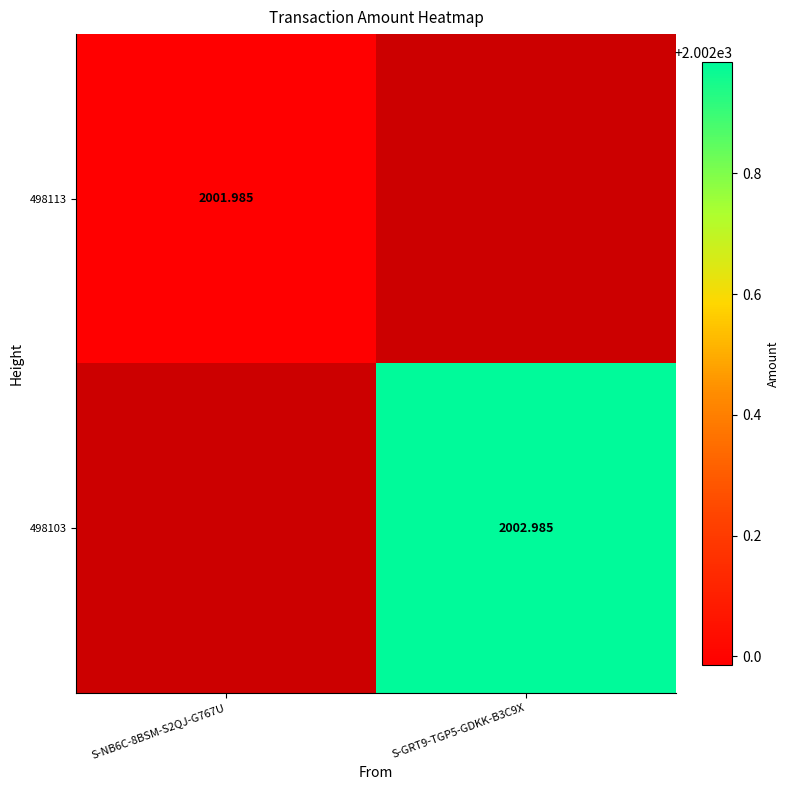

Which category has the highest value in the 498103 series?

S-GRT9-TGP5-GDKK-B3C9X